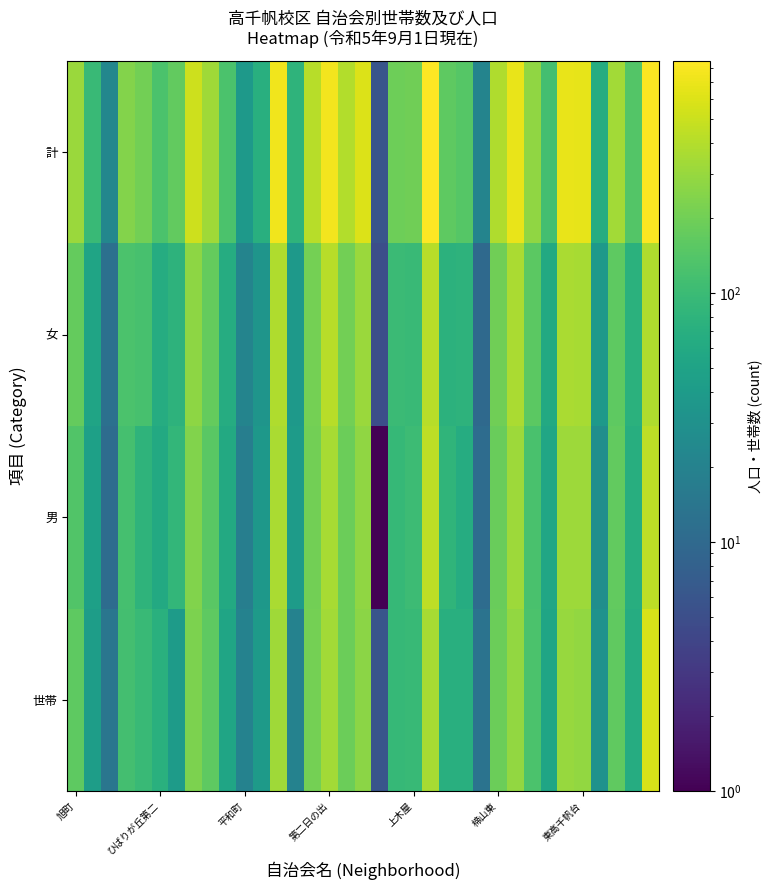

Count the number of data series in this chart.

4